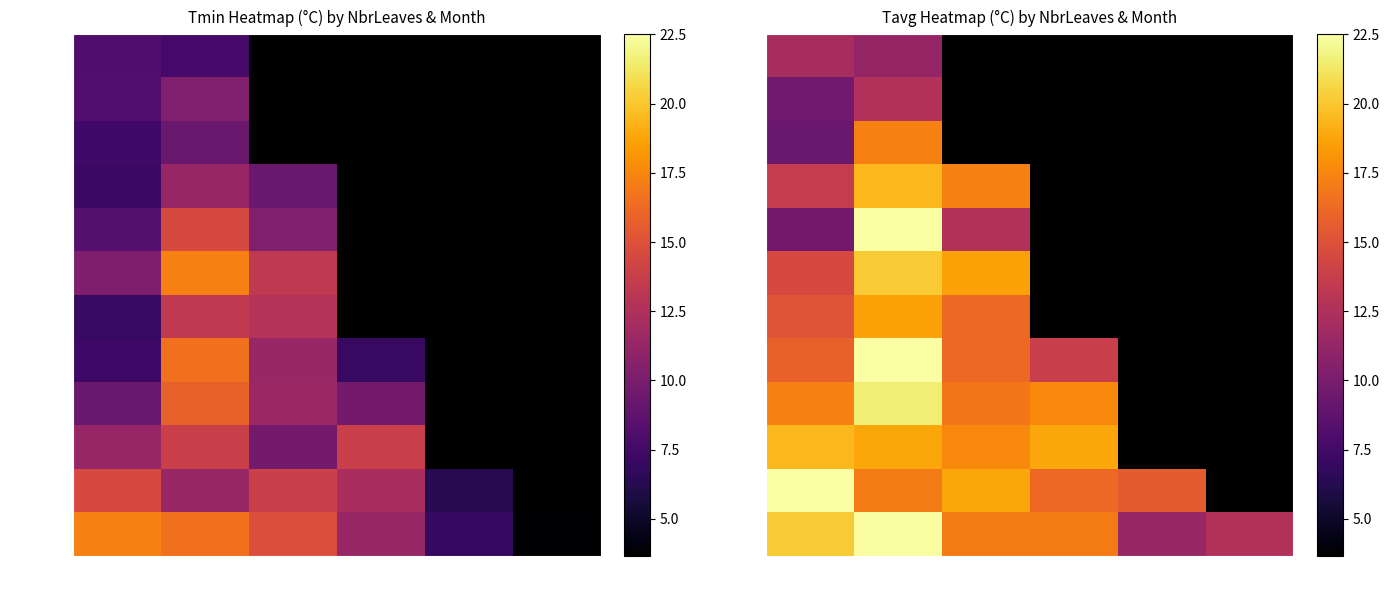

What is the highest value of the 11 leaves series?

22.5